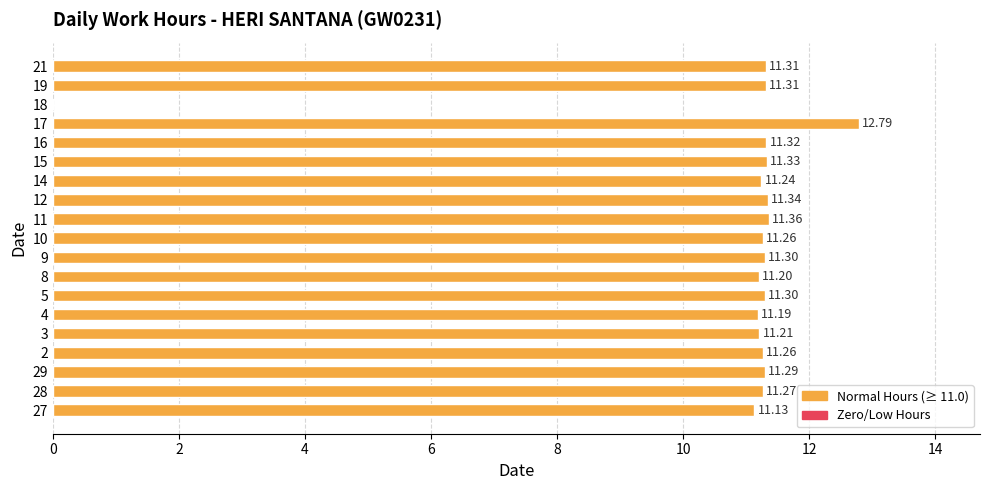

What is the change in value from 12 to 18?

-11.3